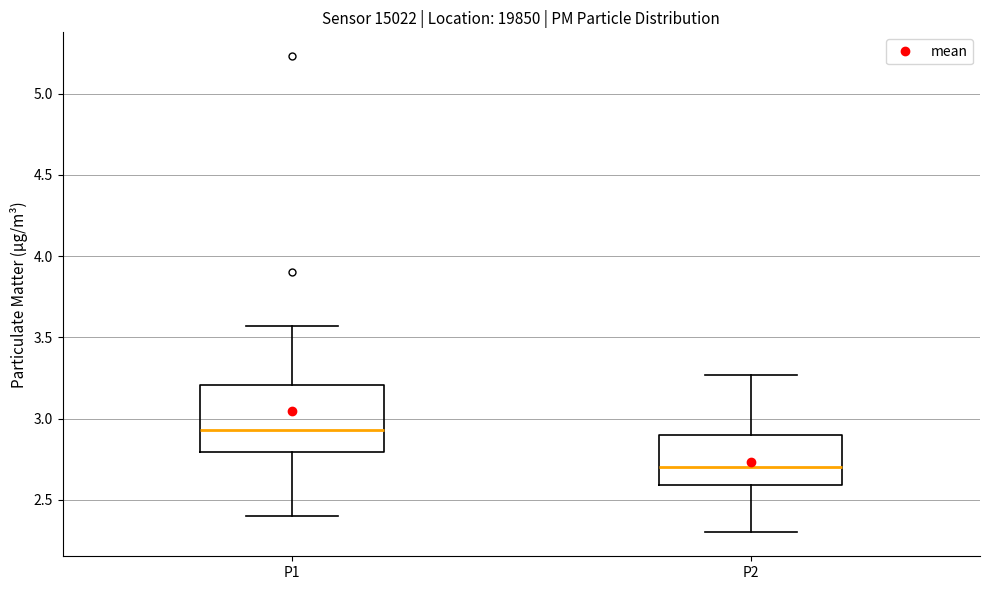

Which box has the highest median line?

P1